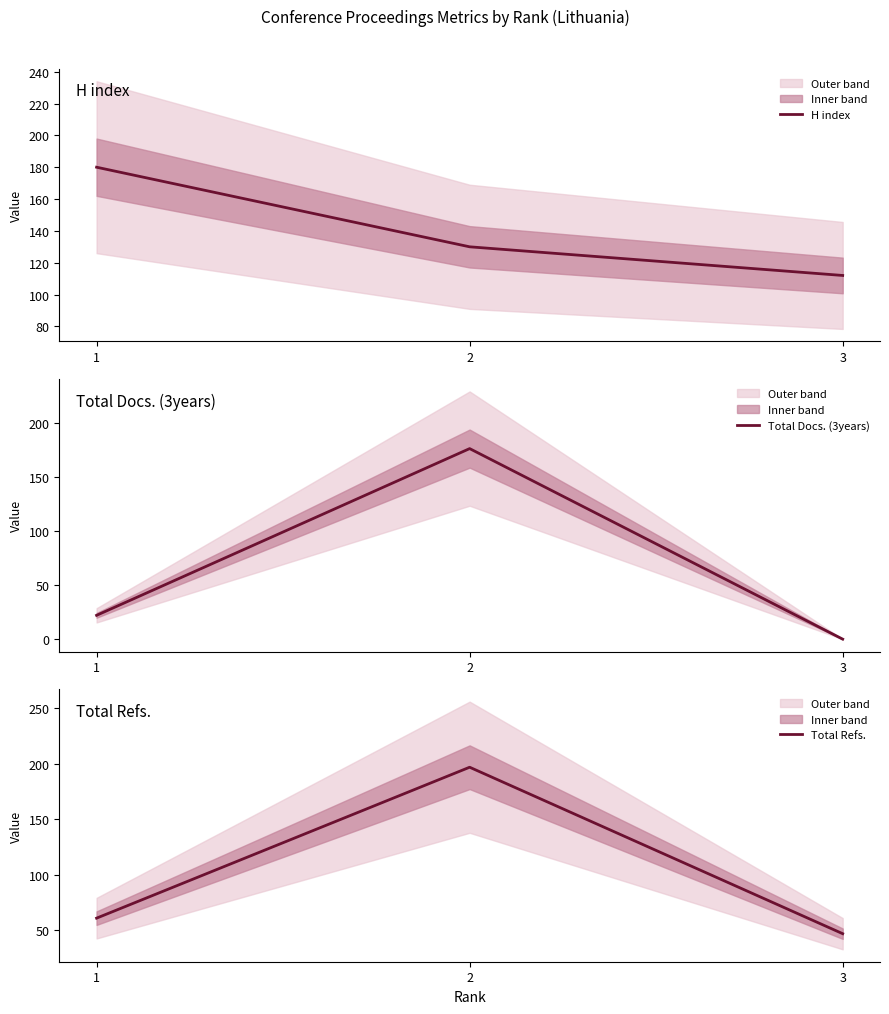

Which series has the largest total across all categories?

H index